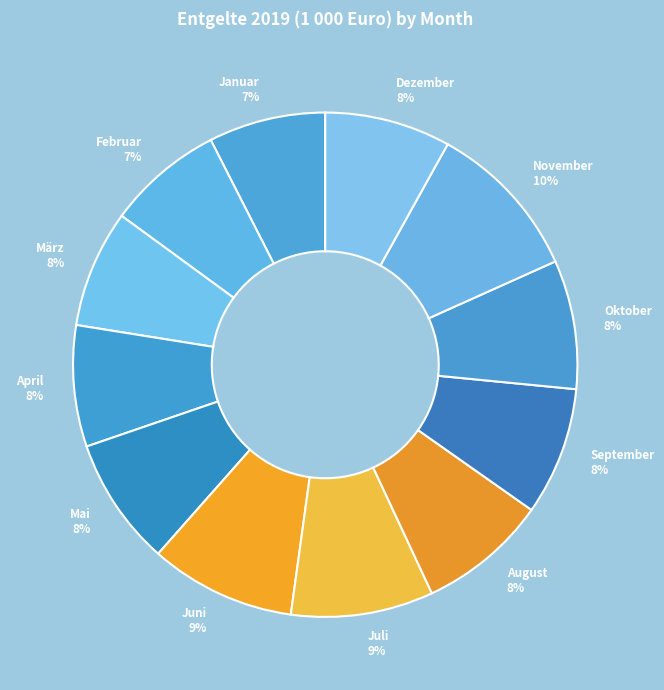

Do Juni and Juli together represent more than half of the pie?

No